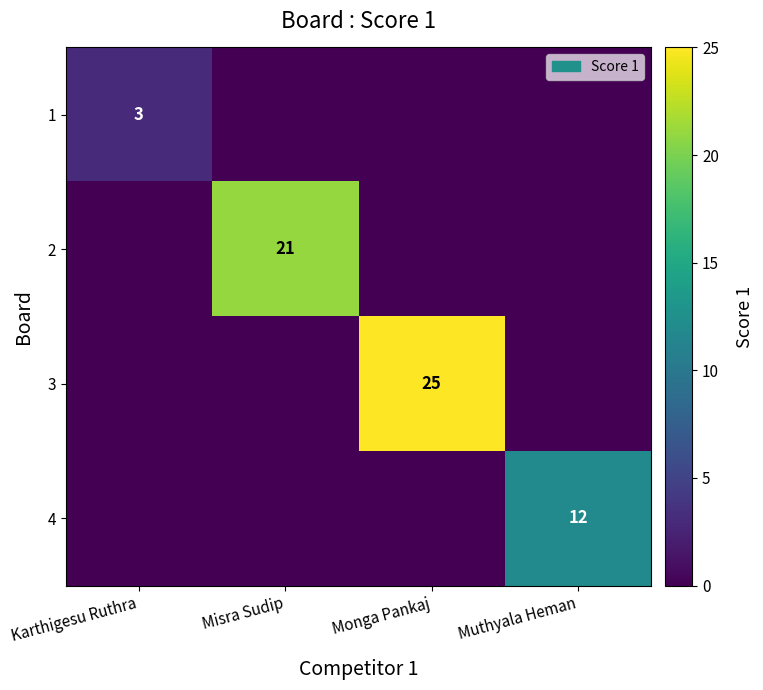

The 4 series shows 12 at Muthyala Heman. True or false?

True